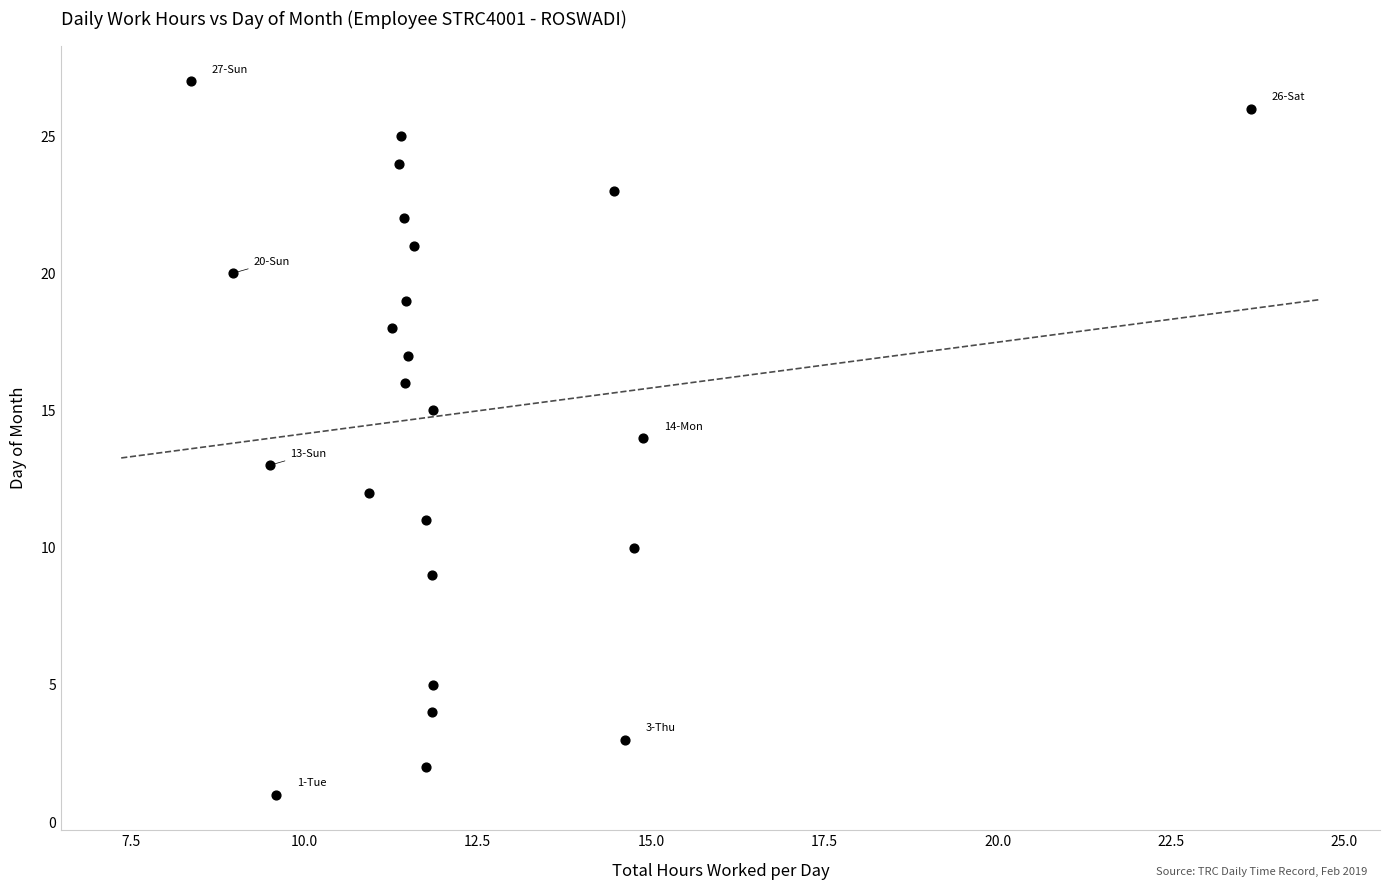

What is the range of Y values (max minus min)?

26